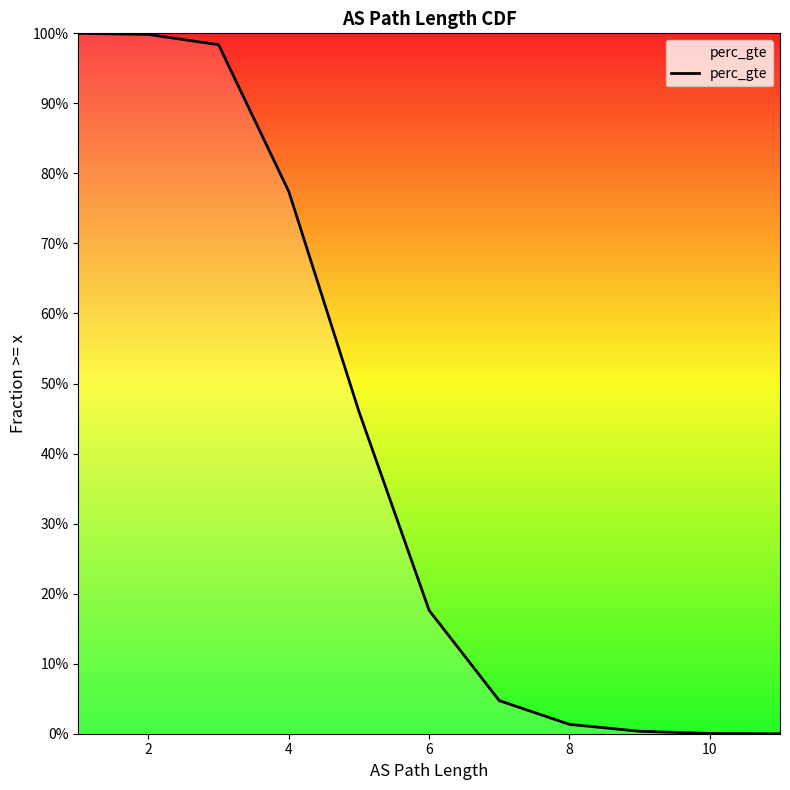

Which category has the lowest value across all series?

11